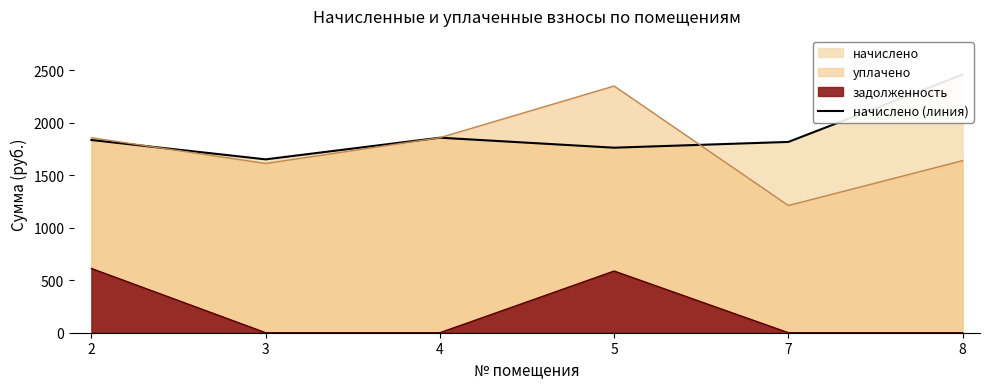

Which label corresponds to the smallest value in the chart?

3